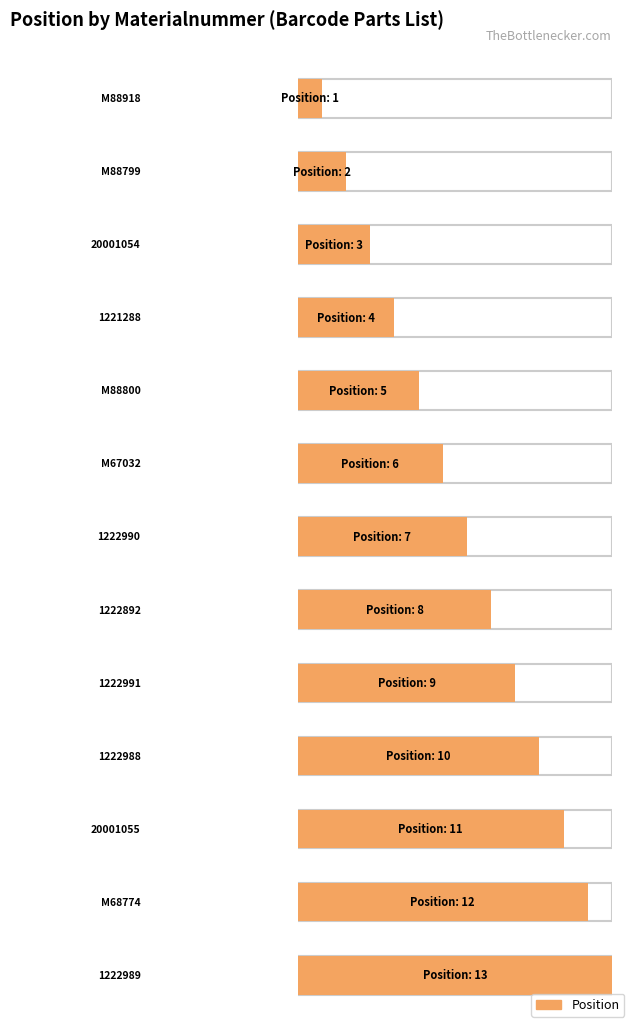

What is the maximum value shown in the chart?

13